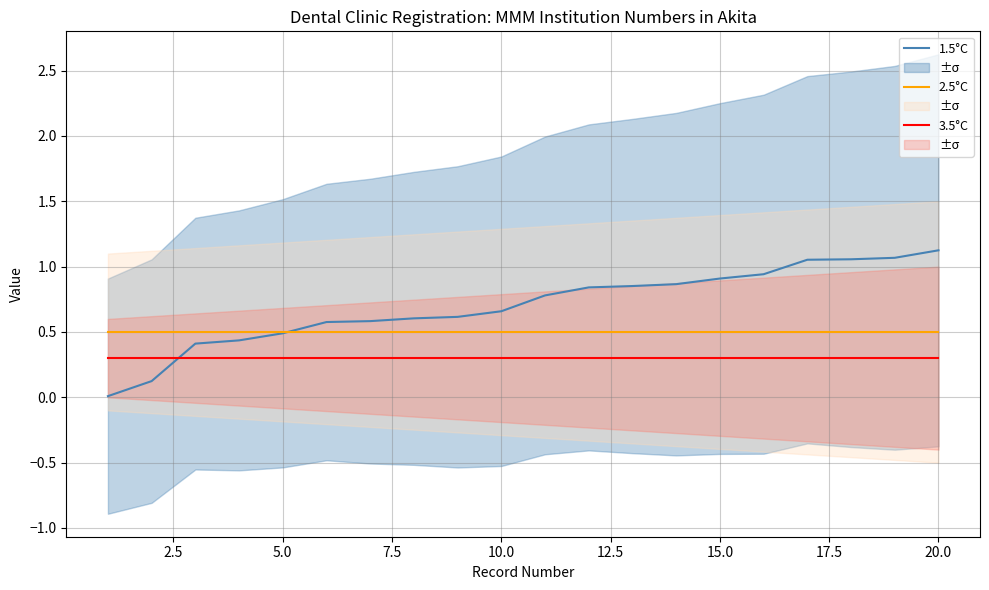

True or false: 1.5°C has more than 2 interior local peaks.

False